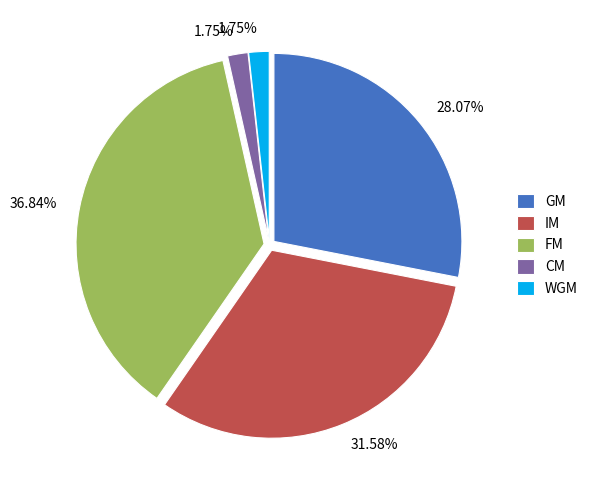

True or false: IM accounts for 32% of the total.

True